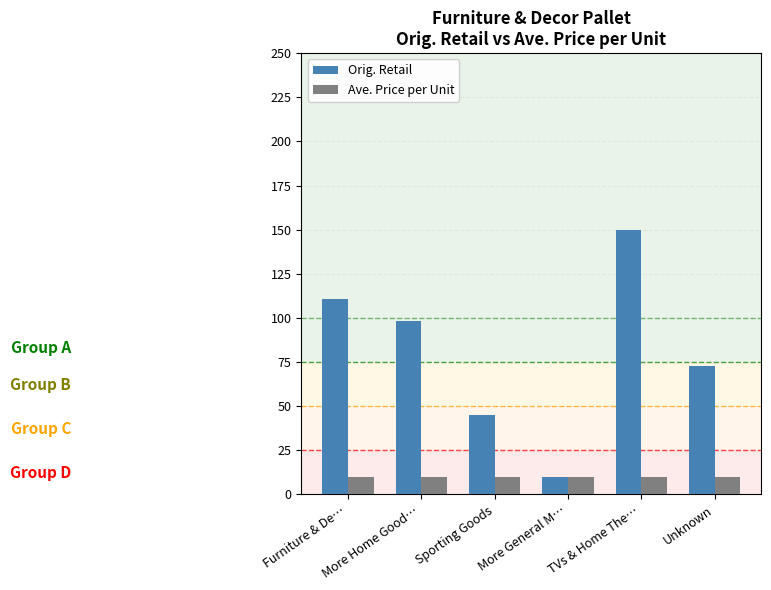

How many bars are there in each group?

2